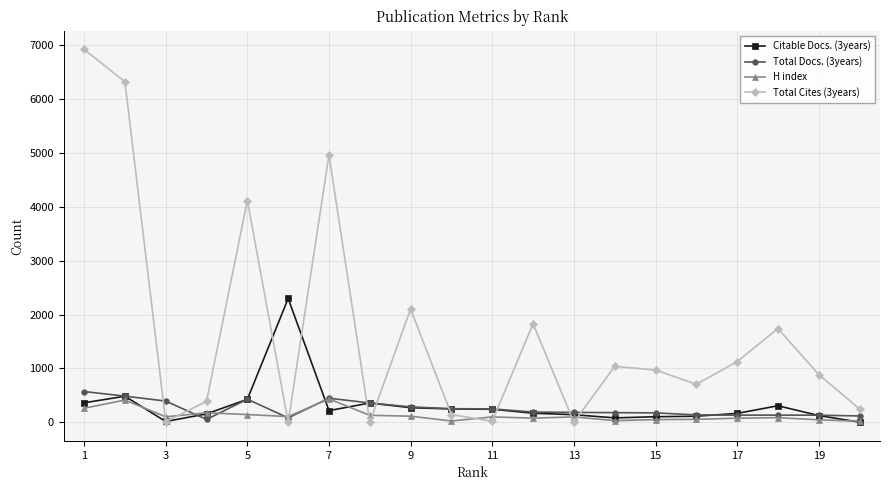

Which series has the widest spread of values?

Total Cites (3years)